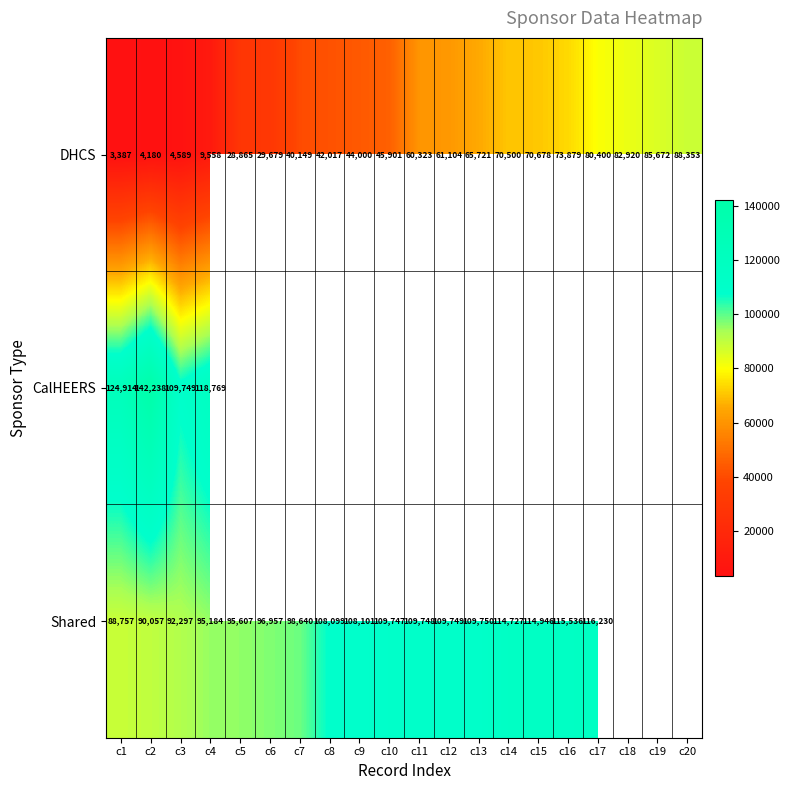

True or false: Shared has a value of 186008 at c15.

False